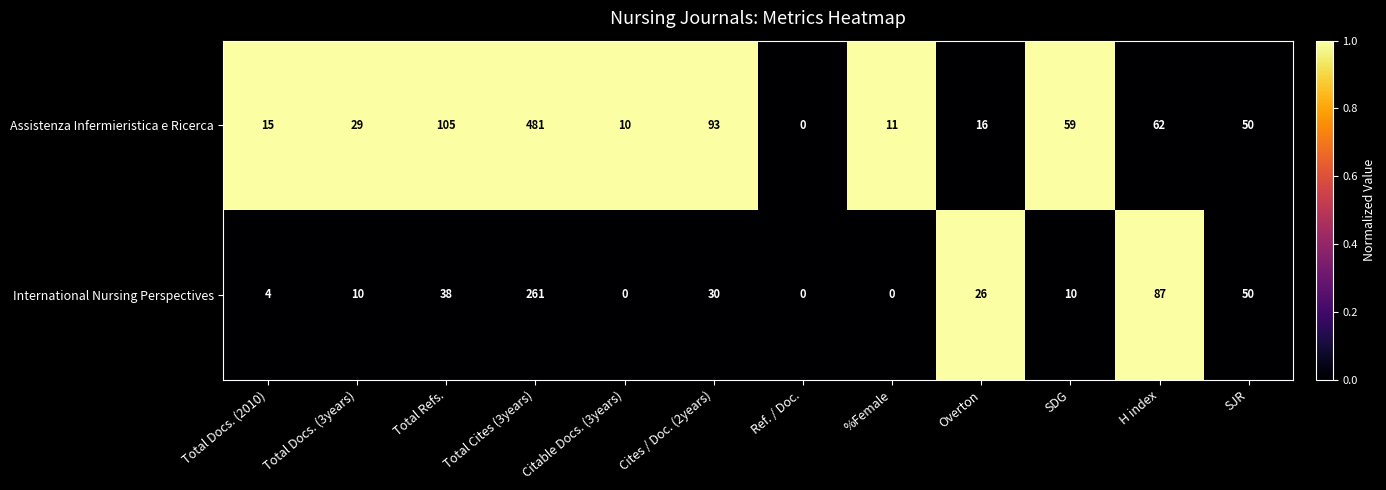

At SDG, list the series in order from largest to smallest.

Assistenza Infermieristica e Ricerca, International Nursing Perspectives